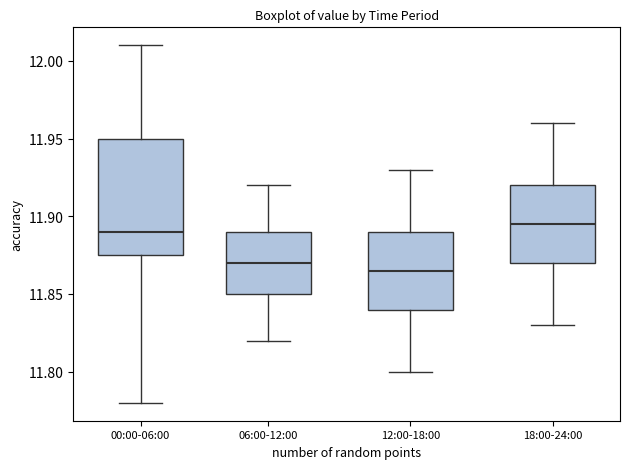

Reading left to right, read every box against the y-axis: the position of its median line, the range the box covers, and the ends of its whiskers. The values are not printed on the chart, so give them approximately, as read against the axis.

00:00-06:00: median 11.890, box 11.875 to 11.950, whiskers 11.780 to 12.010
06:00-12:00: median 11.870, box 11.850 to 11.890, whiskers 11.820 to 11.920
12:00-18:00: median 11.865, box 11.840 to 11.890, whiskers 11.800 to 11.930
18:00-24:00: median 11.895, box 11.870 to 11.920, whiskers 11.830 to 11.960